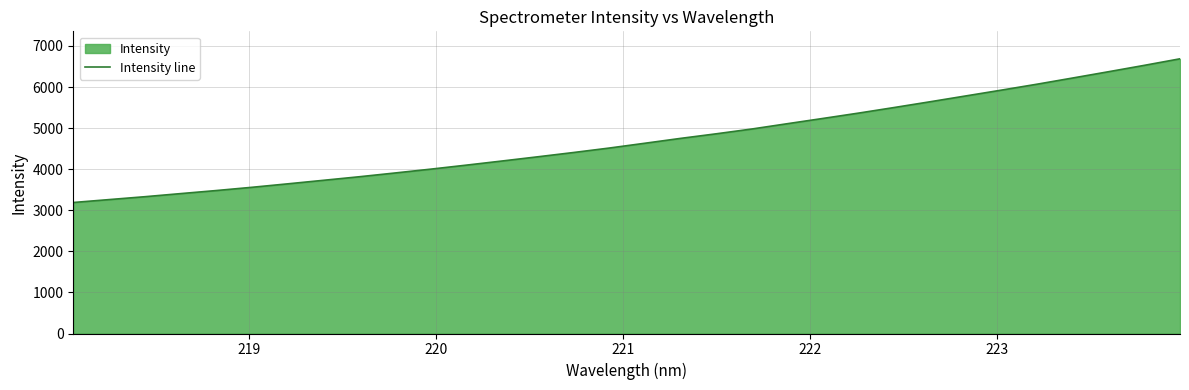

What is the difference between the maximum and minimum values?

3497.7